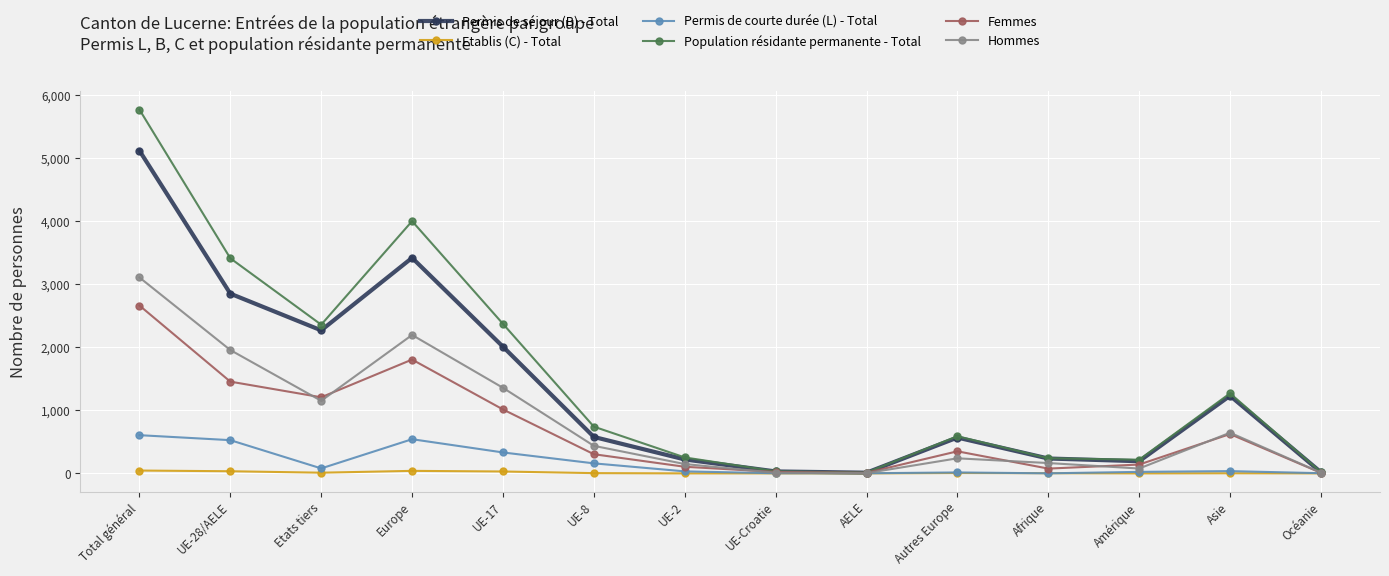

Which series has the widest spread of values?

Population résidante permanente - Total